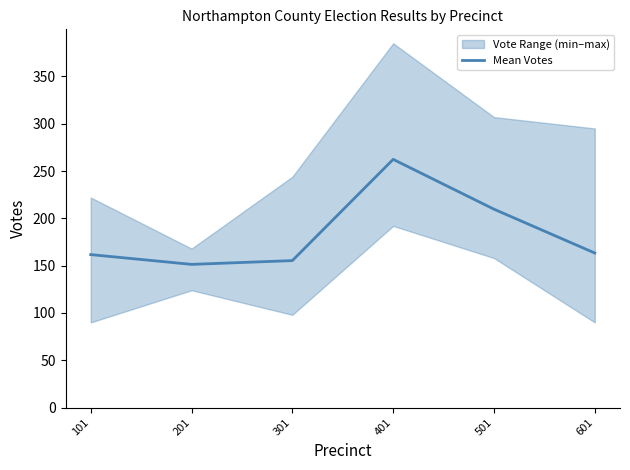

Approximately how many times larger is the value at 501 compared to 101?

1.3